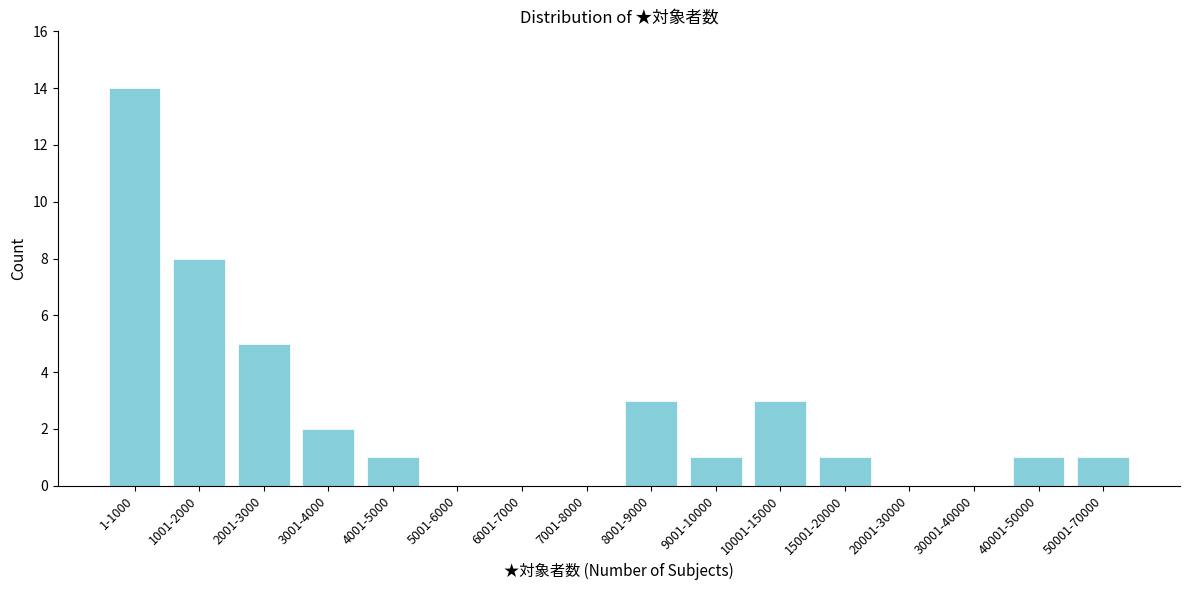

Reading left to right, transcribe all the data shown in this chart.

1-1000=14	1001-2000=8	2001-3000=5	3001-4000=2	4001-5000=1	5001-6000=0	6001-7000=0	7001-8000=0	8001-9000=3	9001-10000=1	10001-15000=3	15001-20000=1	20001-30000=0	30001-40000=0	40001-50000=1	50001-70000=1